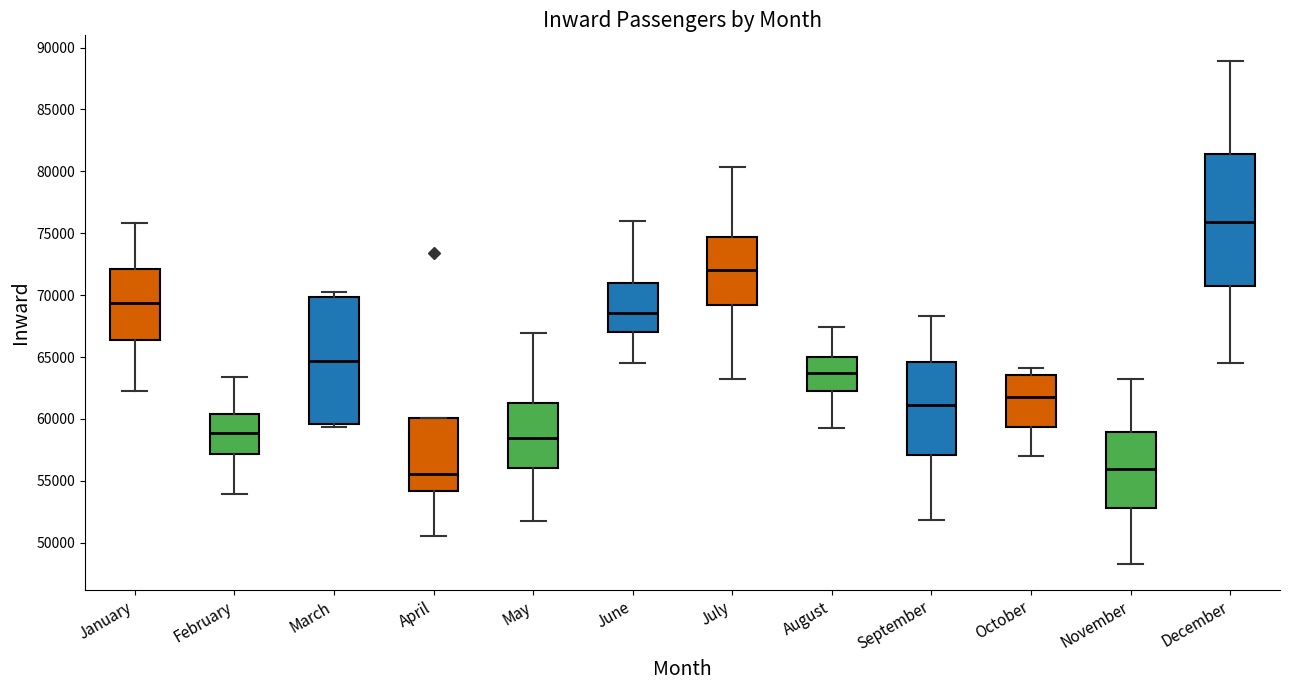

Reading left to right, read every box against the y-axis: the position of its median line, the range the box covers, and the ends of its whiskers. The values are not printed on the chart, so give them approximately, as read against the axis.

January: median 69500, box 66500 to 72000, whiskers 62000 to 76000
February: median 59000, box 57000 to 60500, whiskers 54000 to 63500
March: median 64500, box 59500 to 70000, whiskers 59500 (just below the box's lower edge) to 70500
April: median 55500, box 54000 to 60000, whiskers 50500 to 60000
May: median 58500, box 56000 to 61500, whiskers 52000 to 67000
June: median 68500, box 67000 to 71000, whiskers 64500 to 76000
July: median 72000, box 69000 to 74500, whiskers 63000 to 80500
August: median 63500, box 62000 to 65000, whiskers 59500 to 67500
September: median 61000, box 57000 to 64500, whiskers 52000 to 68500
October: median 61500, box 59500 to 63500, whiskers 57000 to 64000
November: median 56000, box 53000 to 59000, whiskers 48000 to 63000
December: median 76000, box 71000 to 81500, whiskers 64500 to 89000